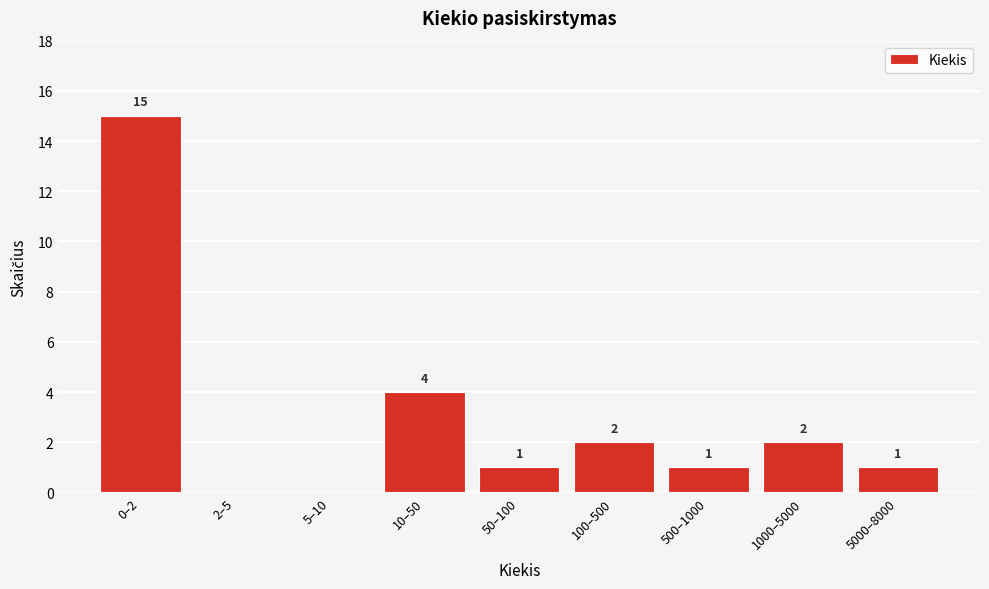

Reading right to left, transcribe all the data shown in this chart.

5000–8000=1	1000–5000=2	500–1000=1	100–500=2	50–100=1	10–50=4	5–10=0	2–5=0	0–2=15